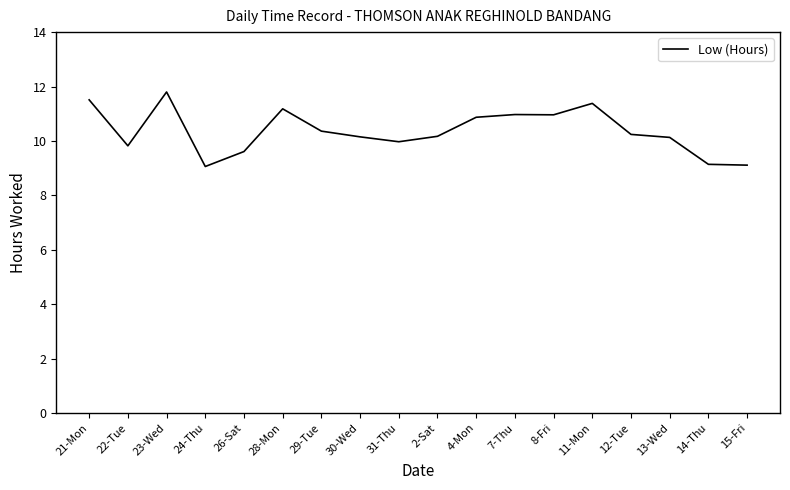

What is the maximum value shown in the chart?

11.8